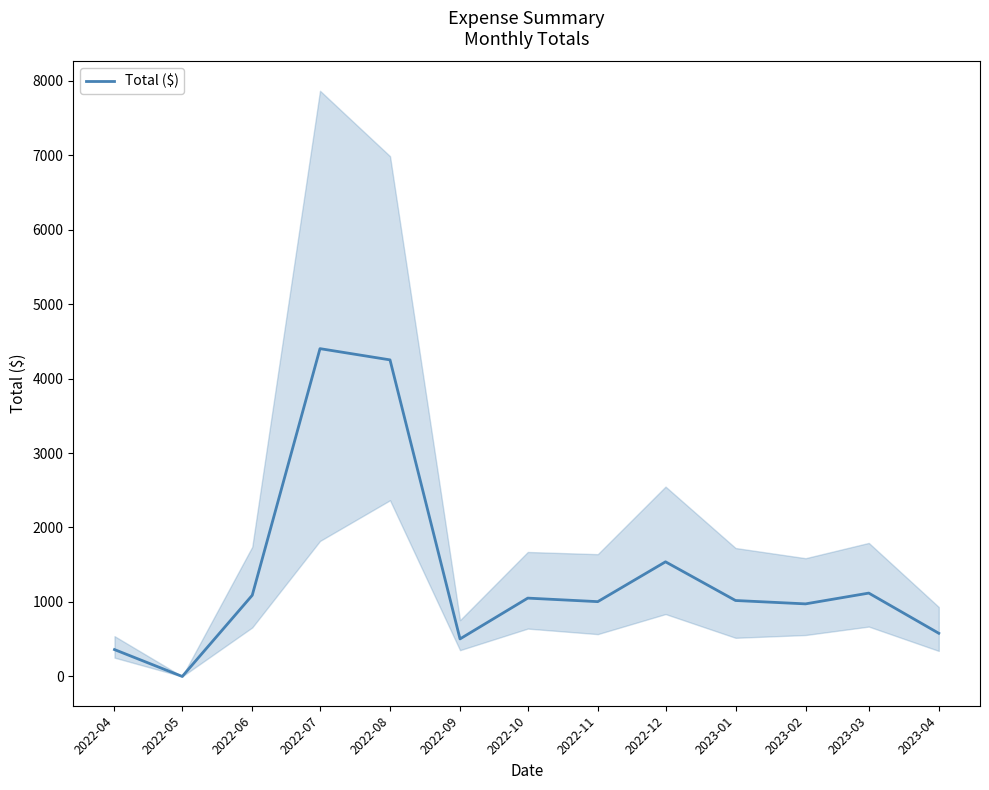

Is this an area chart (filled region under the line)?

No